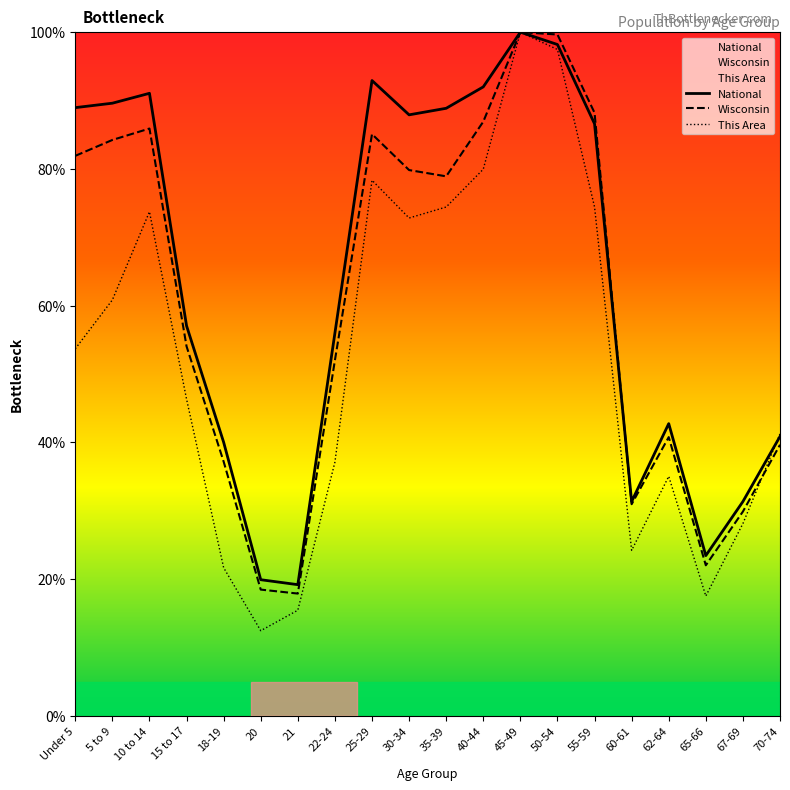

True or false: National has a value of 11.3 at 62-64.

False